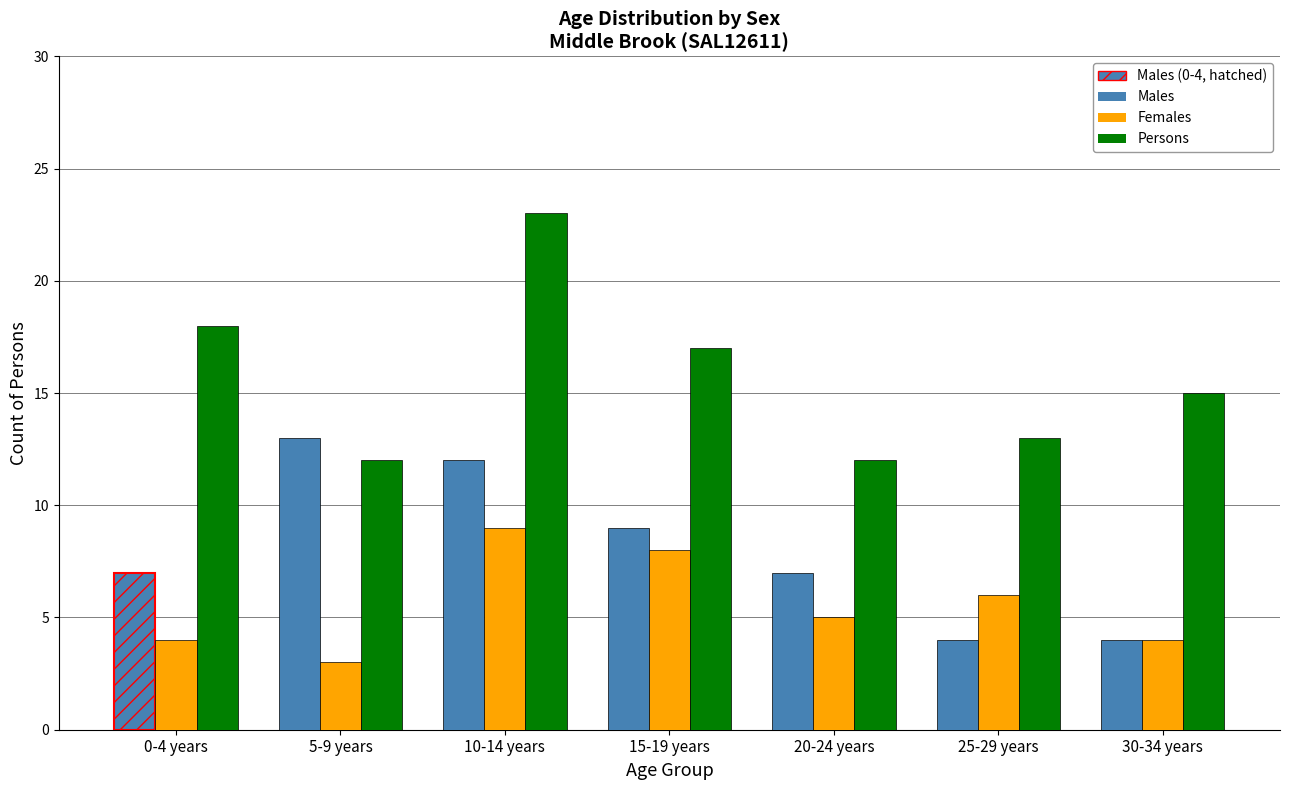

What is the greatest value displayed?

23